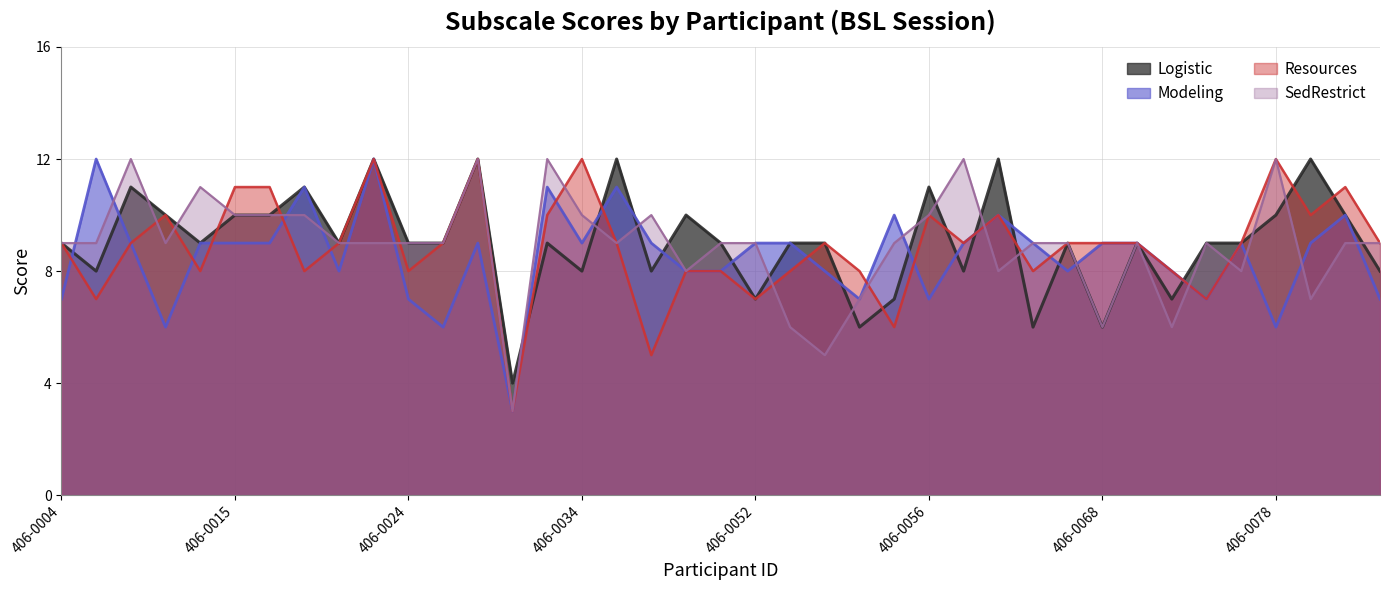

What is the difference between the highest and lowest values at 406-0015?

2